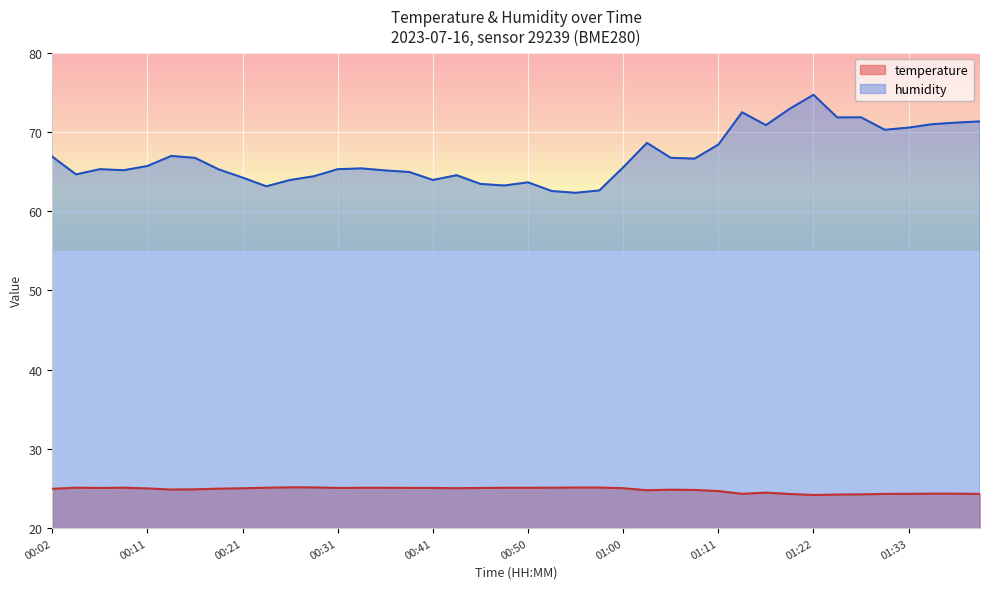

What is the label of the 4th point from the right?

01:33